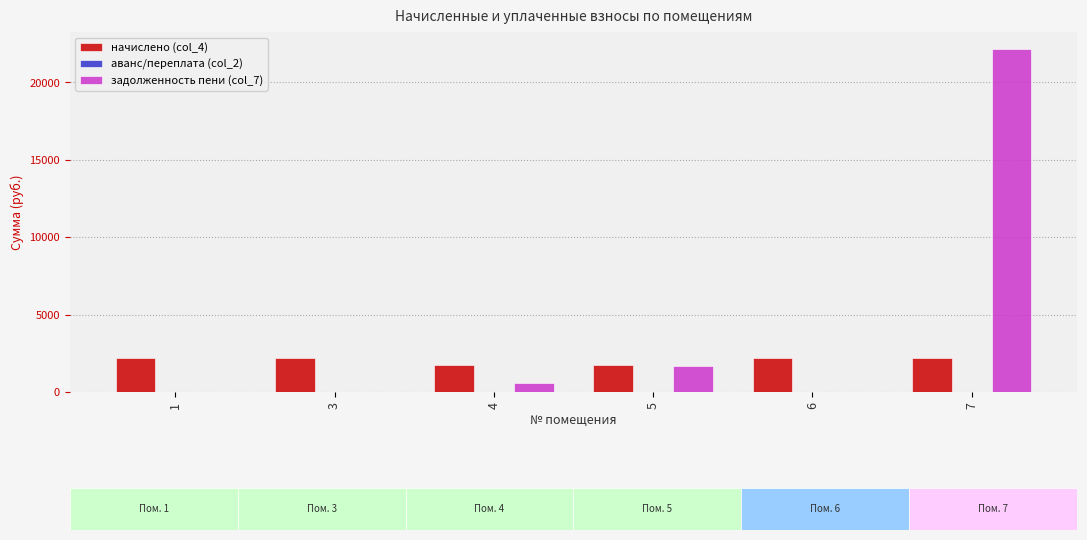

What is the highest value of the начислено (col_4) series?

2195.9